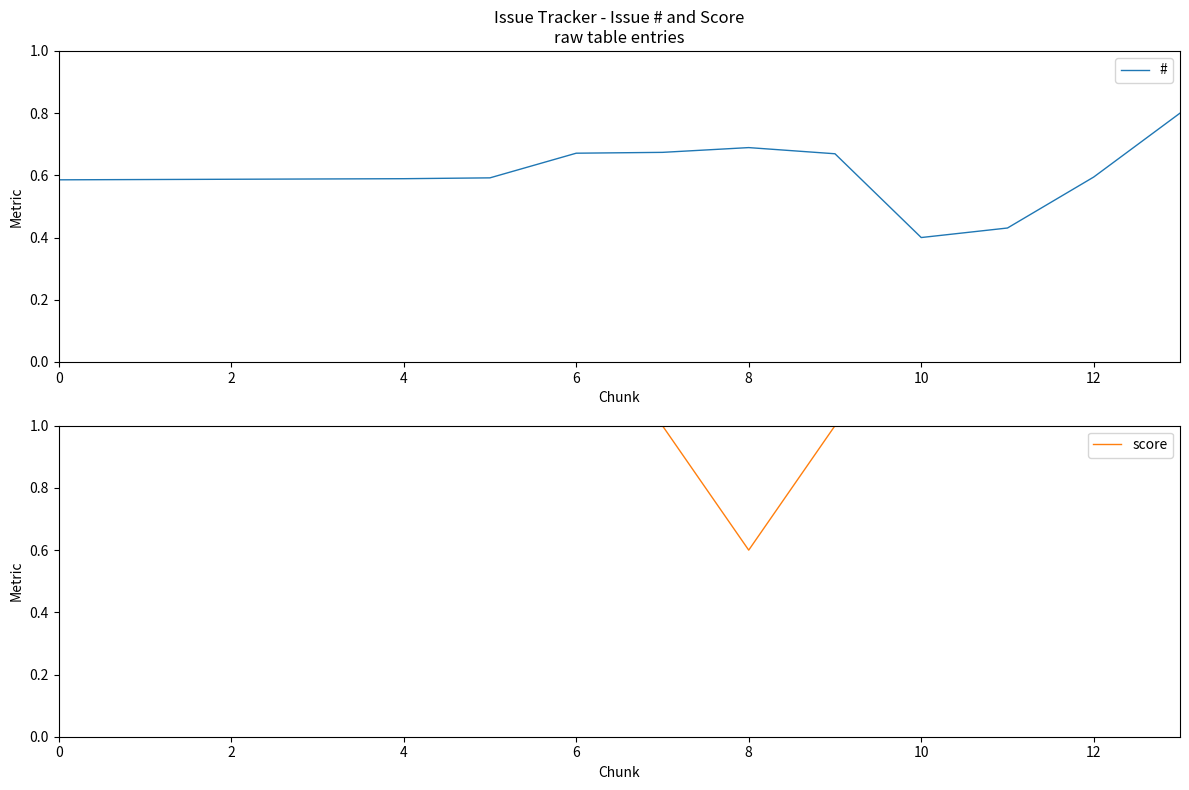

List the series in order of their overall mean, highest first.

score, #